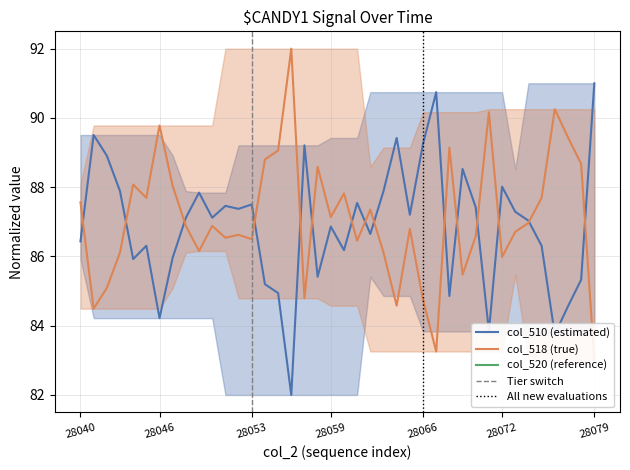

Which series has the widest spread of values?

col_510